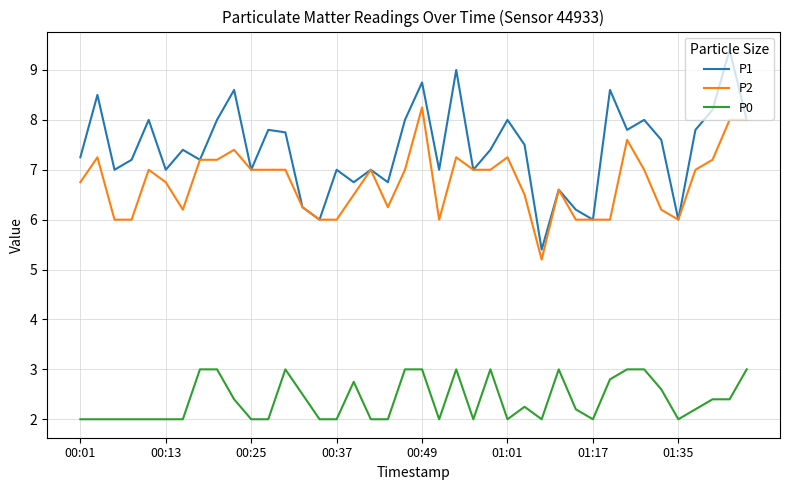

How many lines are shown in the chart?

3